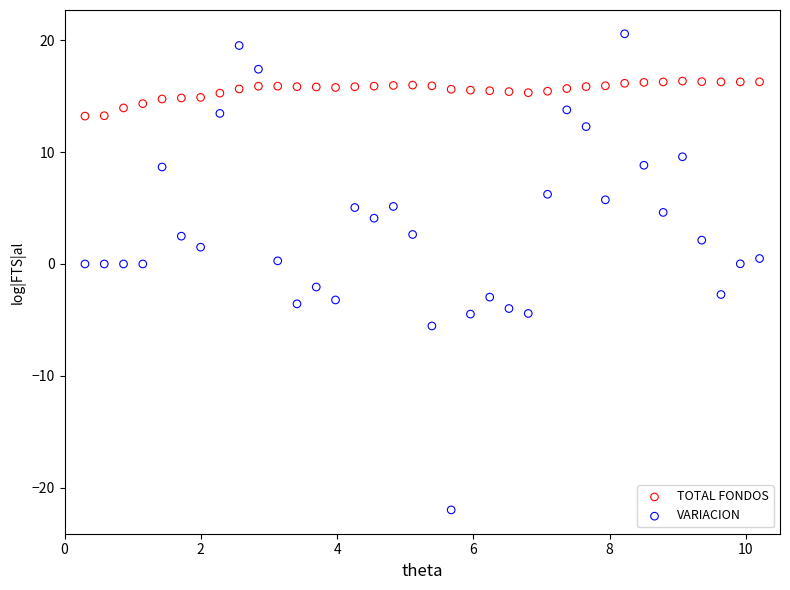

Which series has the widest spread of Y values?

VARIACION